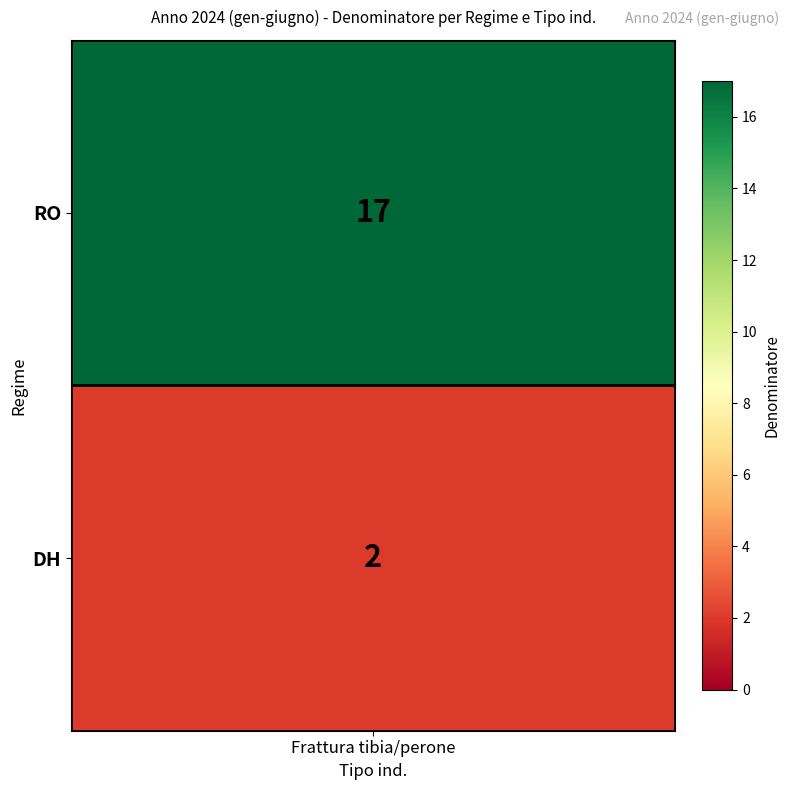

Reading left to right, list all the values displayed in this chart.

0=17	1=2